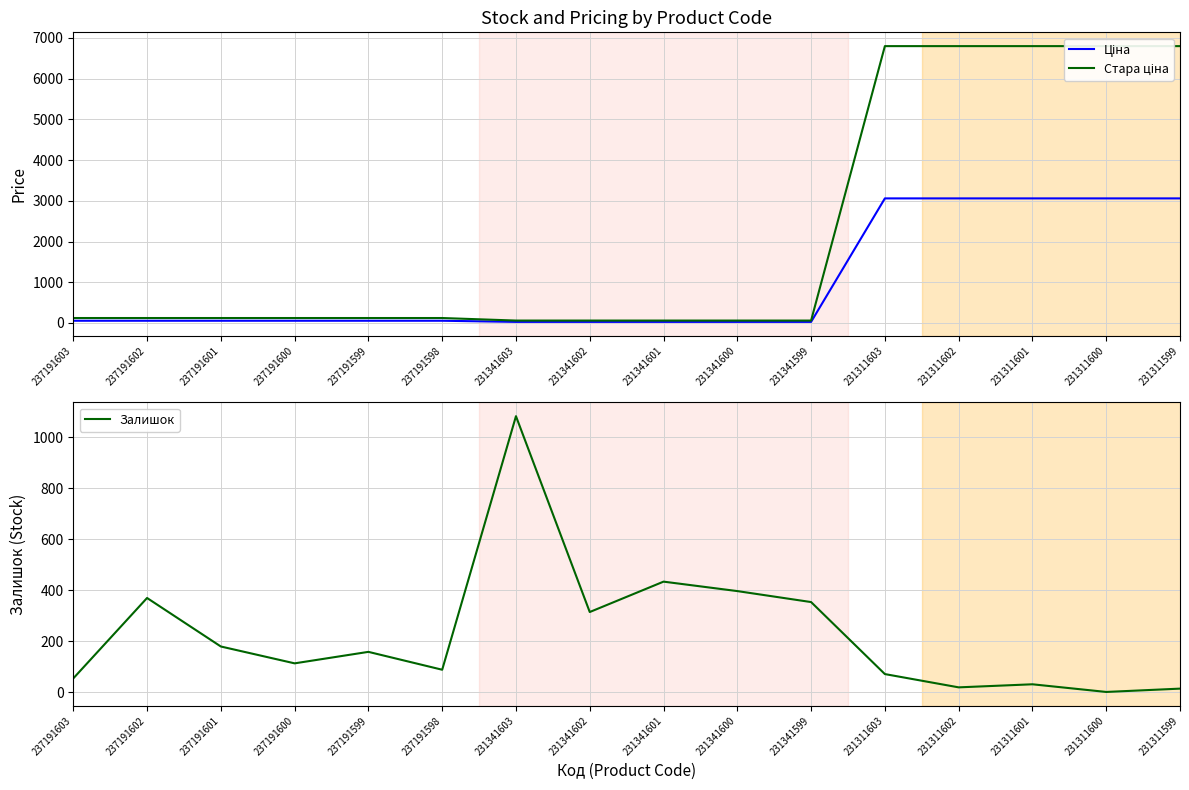

Where does the Стара ціна series first go above 121?

237191603